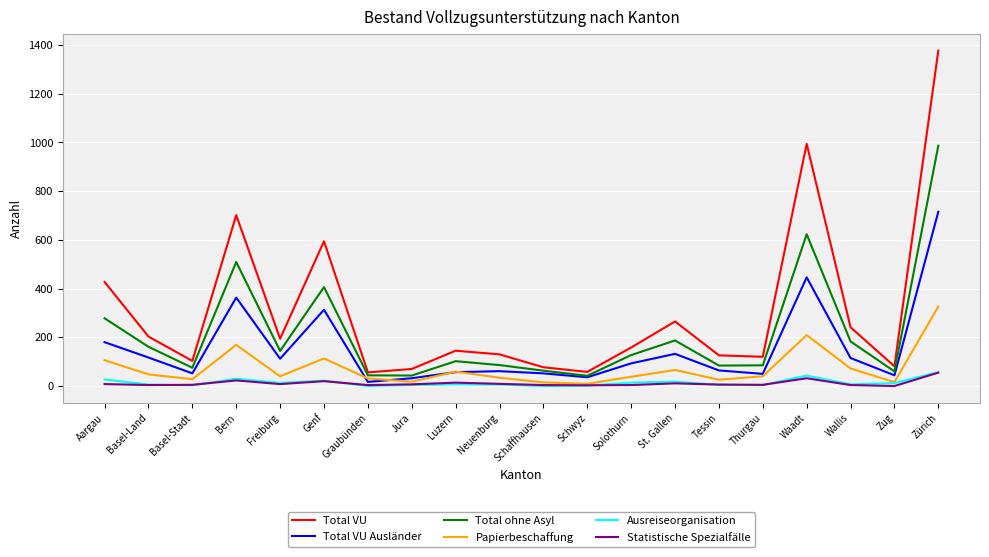

Between Bern and Genf, which series saw the biggest shift?

Total VU